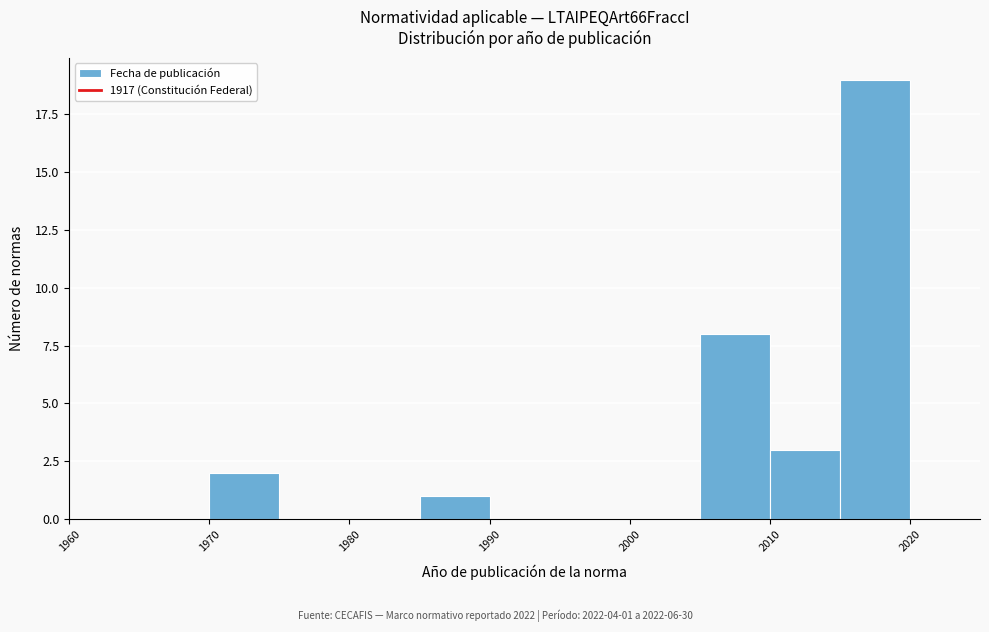

Which range on the x-axis has the tallest bar?

2015 to 2020